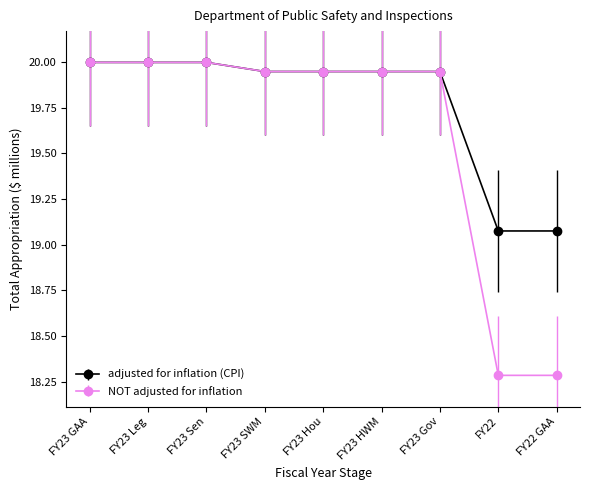

Which series has the largest range (max minus min)?

NOT adjusted for inflation